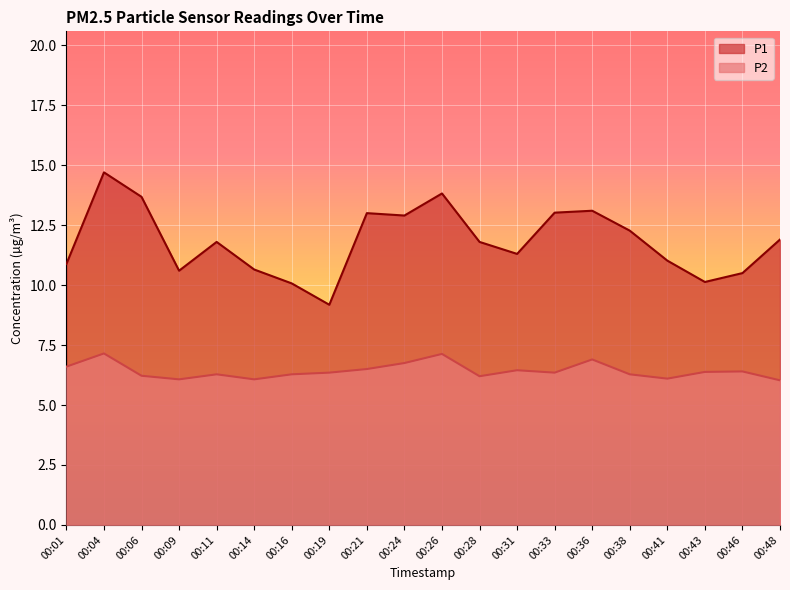

What is the difference between the highest and lowest values at 00:26?

6.7